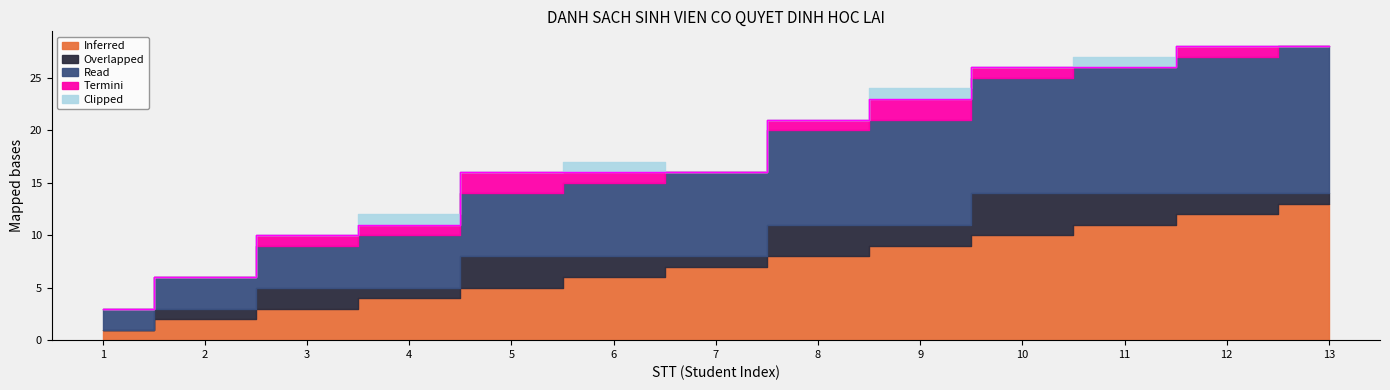

Reading left to right, transcribe all the data shown in this chart.

Inferred: 1=1	2=2	3=3	4=4	5=5	6=6	7=7	8=8	9=9	10=10	11=11	12=12	13=13
Overlapped: 1=0	2=1	3=2	4=1	5=3	6=2	7=1	8=3	9=2	10=4	11=3	12=2	13=1
Read: 1=2	2=3	3=4	4=5	5=6	6=7	7=8	8=9	9=10	10=11	11=12	12=13	13=14
Termini: 1=0	2=0	3=1	4=1	5=2	6=1	7=0	8=1	9=2	10=1	11=0	12=1	13=0
Clipped: 1=0	2=0	3=0	4=1	5=0	6=1	7=0	8=0	9=1	10=0	11=1	12=0	13=0